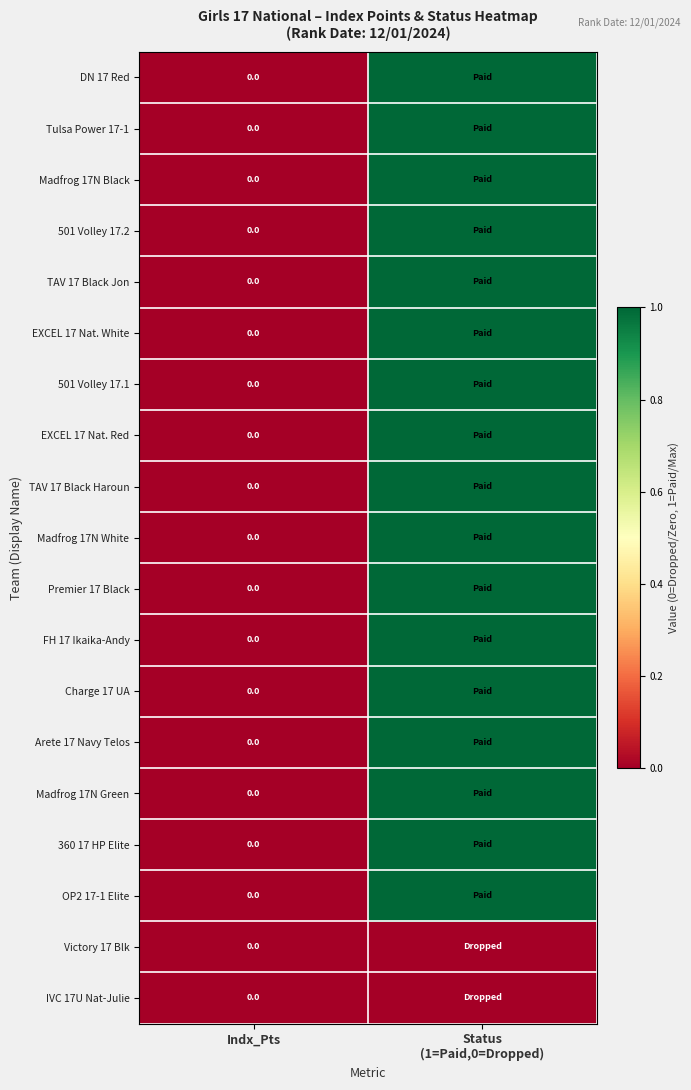

Which label corresponds to the smallest value in the chart?

Indx_Pts